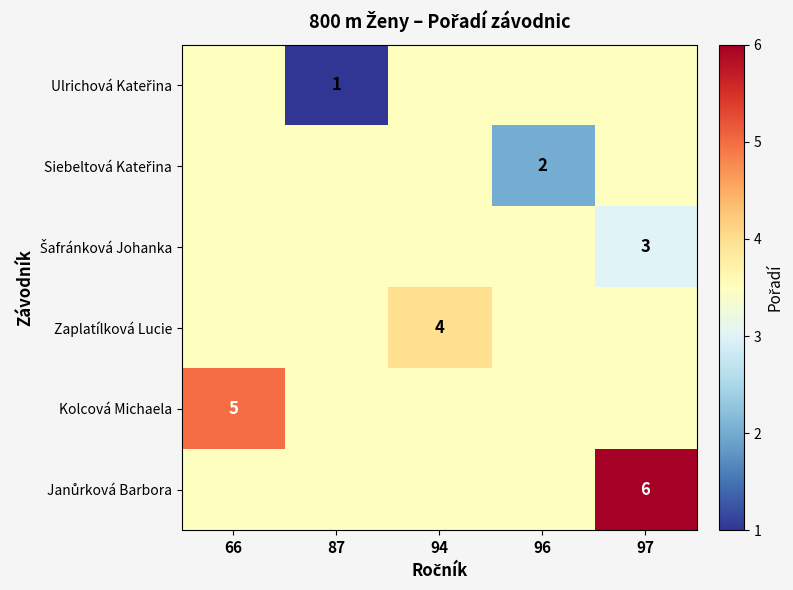

How many data points in Ulrichová Kateřina are less than 3?

1